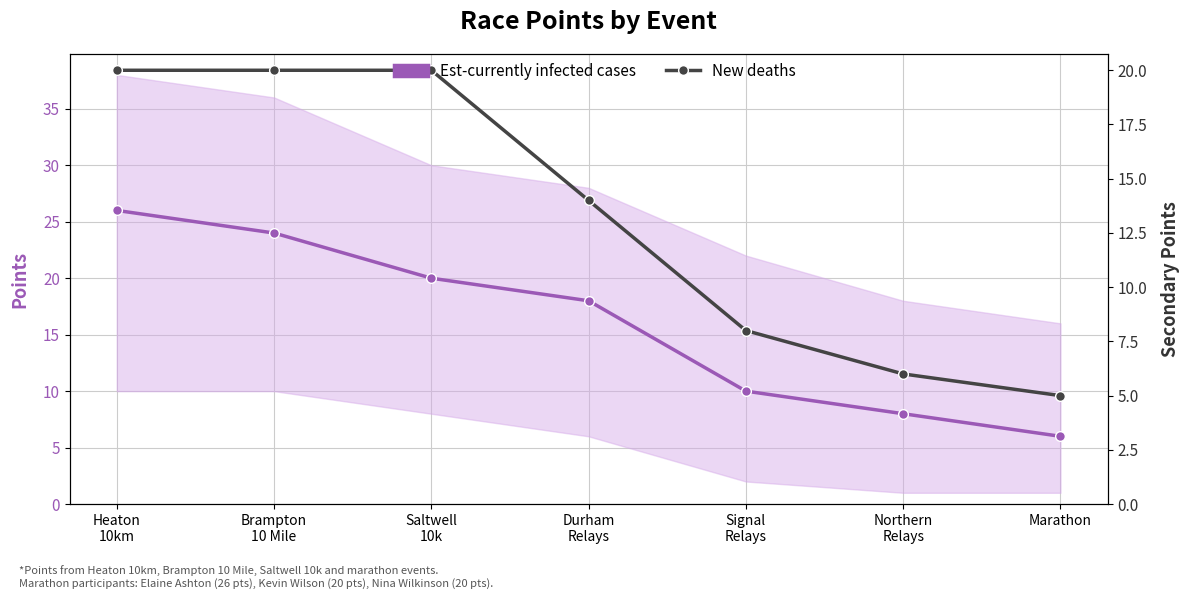

True or false: New deaths has more than 2 interior local peaks.

False